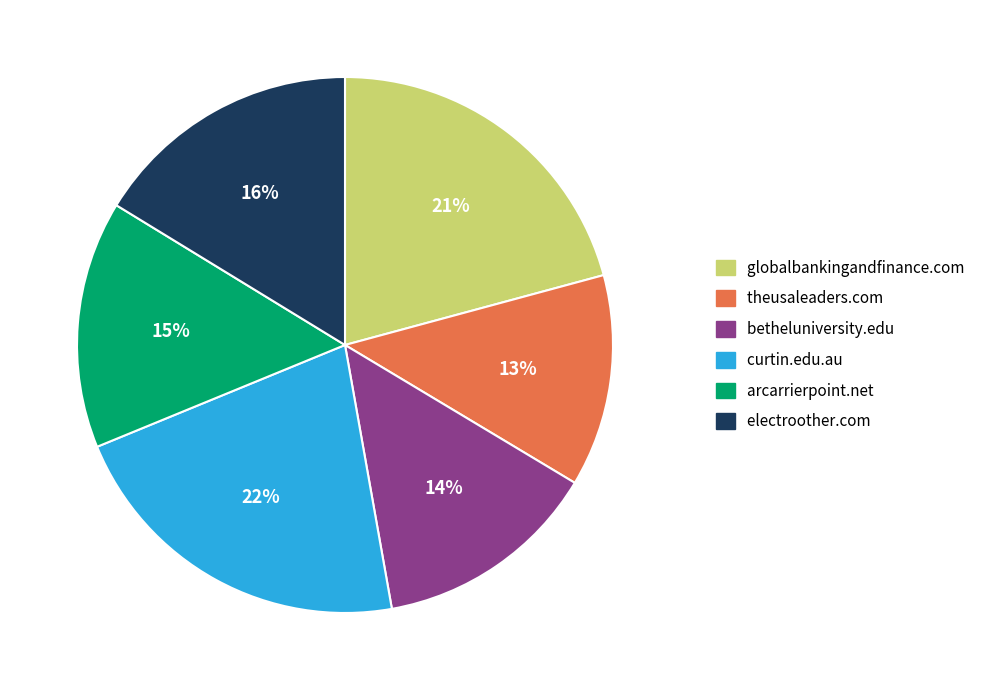

To the nearest percent, what is the difference between the theusaleaders.com and curtin.edu.au slice percentages?

9%